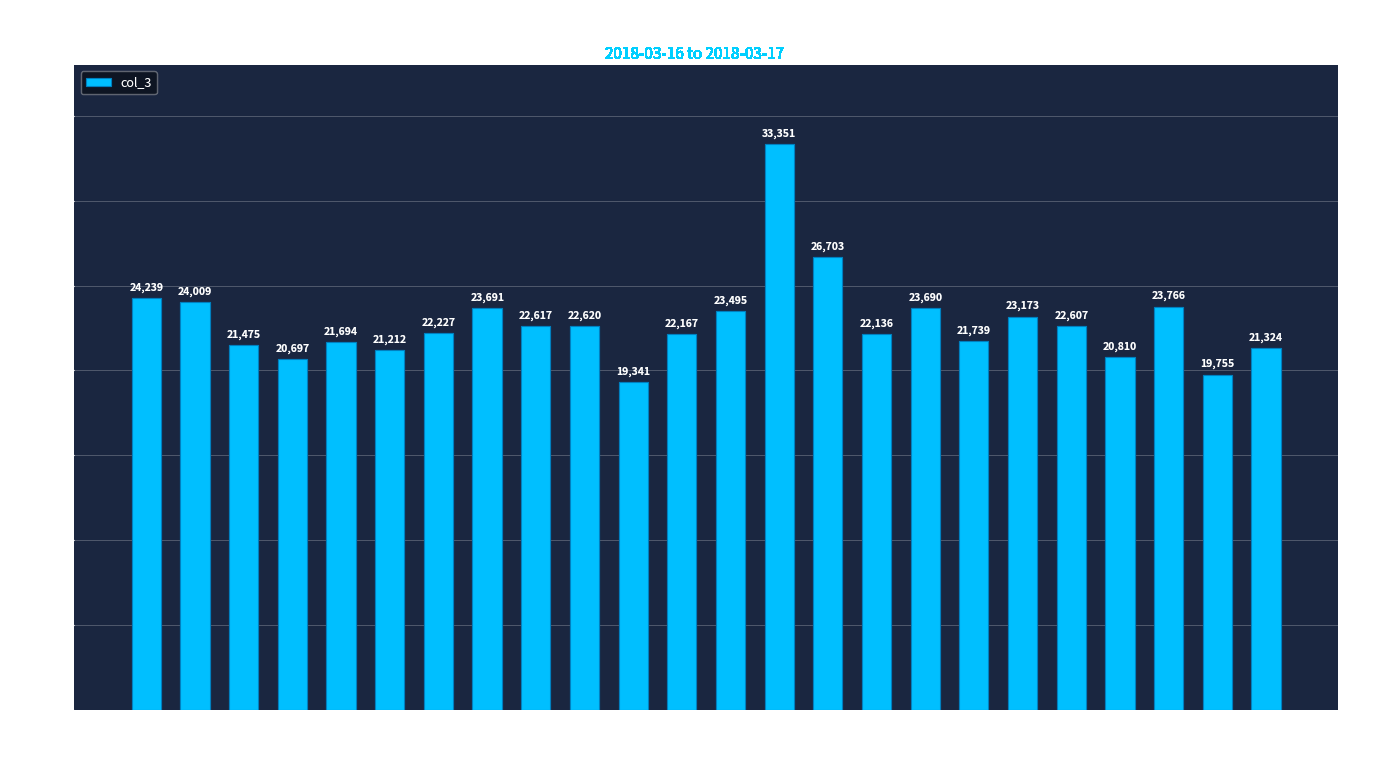

The chart shows a value of 22167 at 14:00. True or false?

True